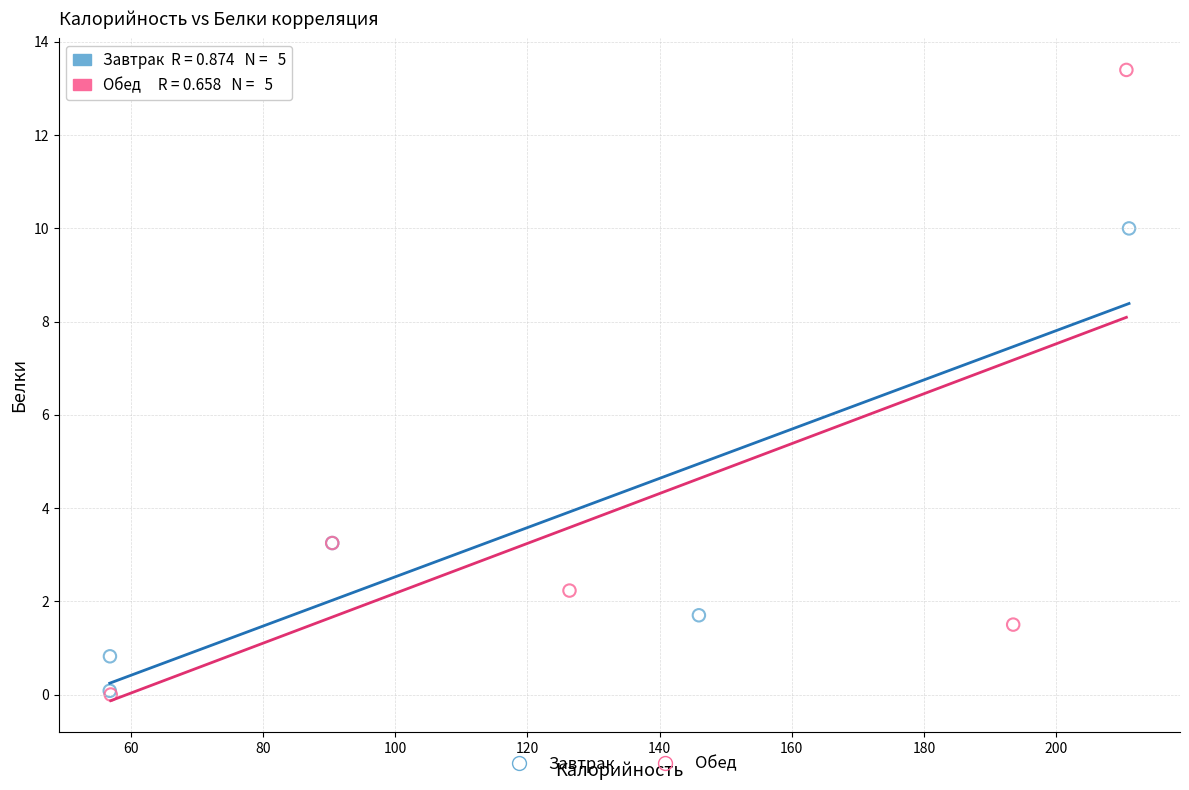

Which series has the largest Y range (max minus min)?

Обед